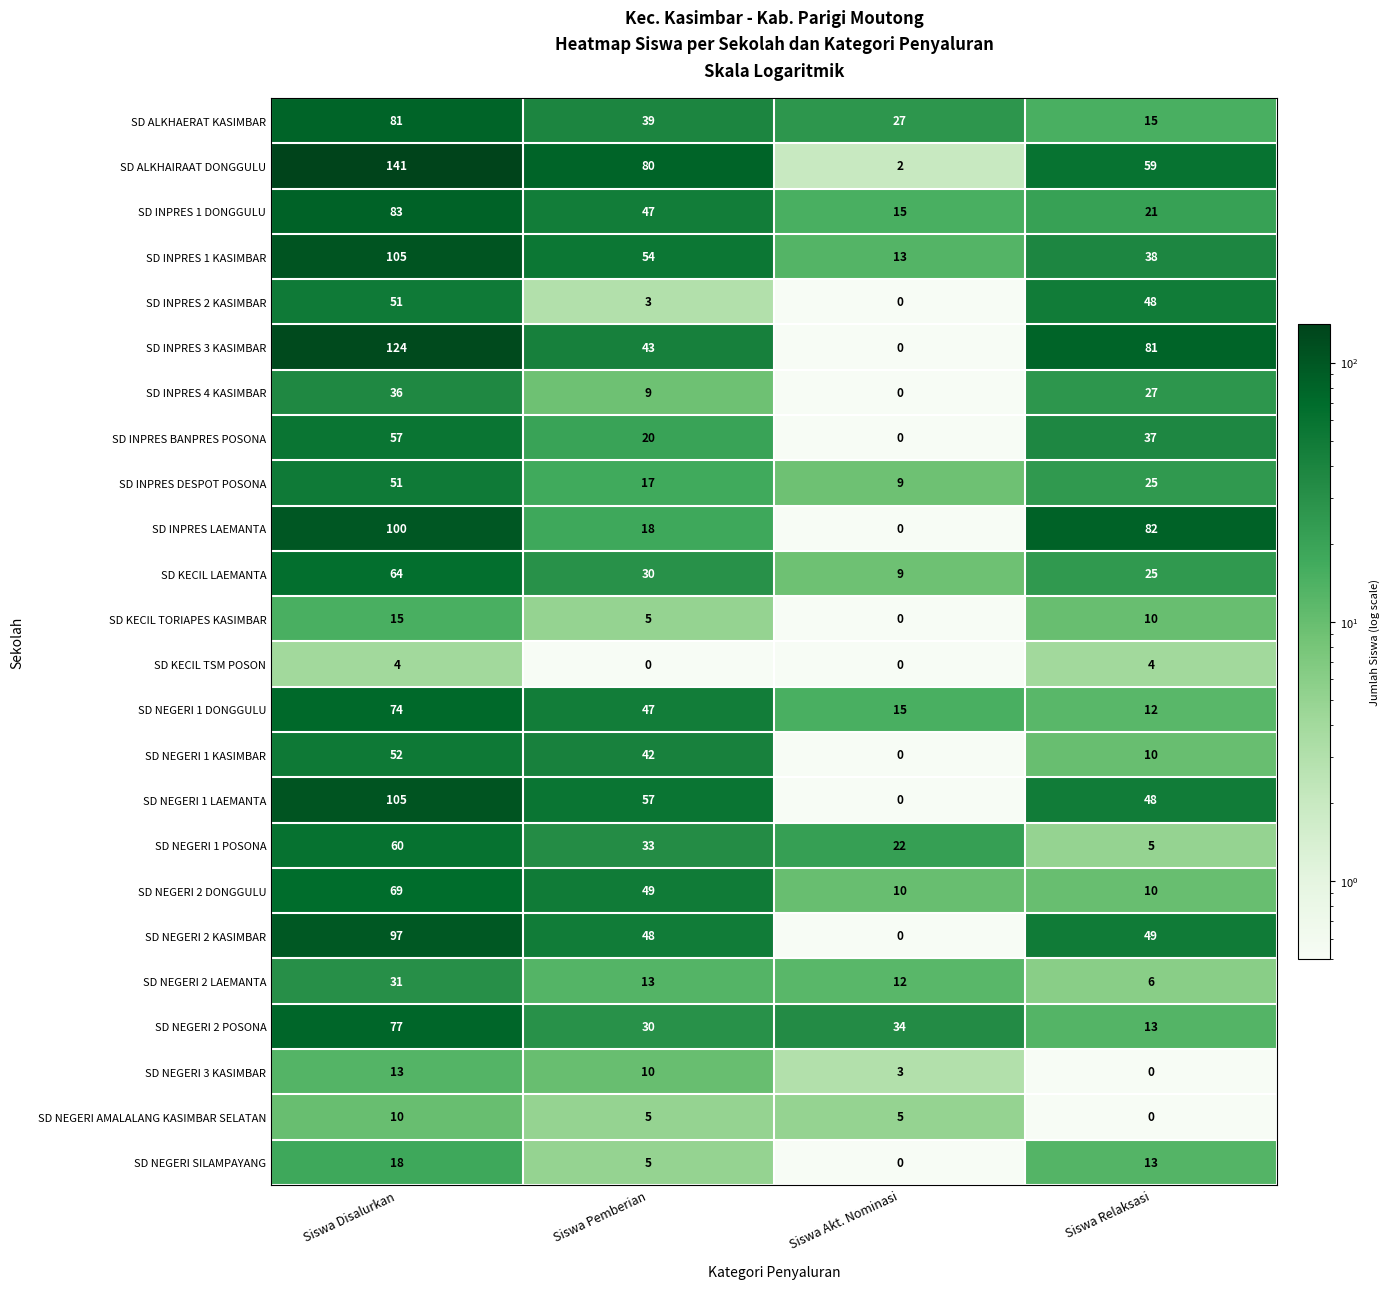

At which label does SD NEGERI AMALALANG KASIMBAR SELATAN reach its minimum?

Siswa Relaksasi